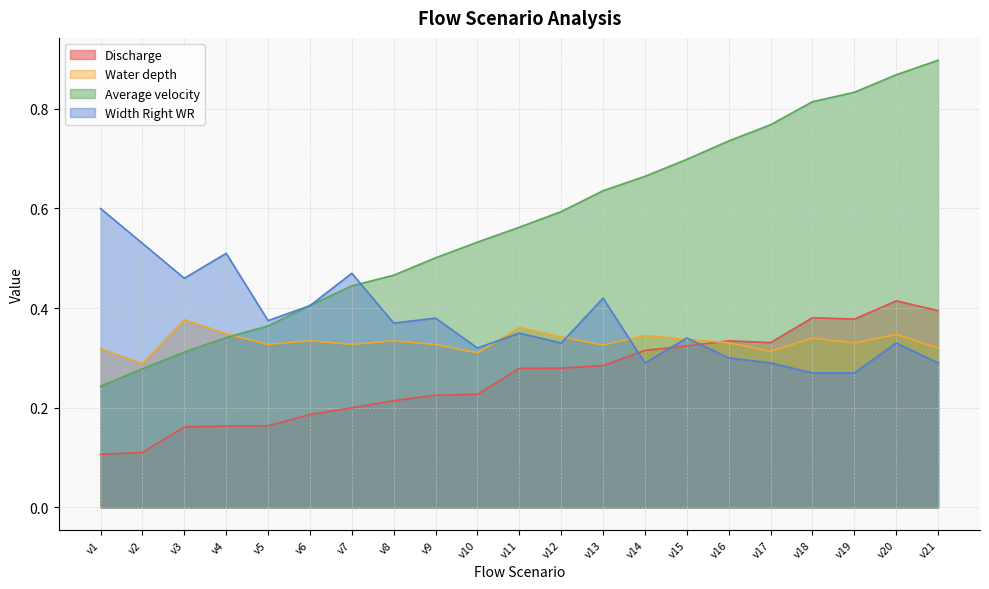

Reading right to left, extract all data points from this chart.

Discharge: v21=0.4	v20=0.4	v19=0.4	v18=0.4	v17=0.3	v16=0.3	v15=0.3	v14=0.3	v13=0.3	v12=0.3	v11=0.3	v10=0.2	v9=0.2	v8=0.2	v7=0.2	v6=0.2	v5=0.2	v4=0.2	v3=0.2	v2=0.1	v1=0.1
Water depth: v21=0.3	v20=0.3	v19=0.3	v18=0.3	v17=0.3	v16=0.3	v15=0.3	v14=0.3	v13=0.3	v12=0.3	v11=0.4	v10=0.3	v9=0.3	v8=0.3	v7=0.3	v6=0.3	v5=0.3	v4=0.3	v3=0.4	v2=0.3	v1=0.3
Average velocity: v21=0.9	v20=0.9	v19=0.8	v18=0.8	v17=0.8	v16=0.7	v15=0.7	v14=0.7	v13=0.6	v12=0.6	v11=0.6	v10=0.5	v9=0.5	v8=0.5	v7=0.4	v6=0.4	v5=0.4	v4=0.3	v3=0.3	v2=0.3	v1=0.2
Width Right WR: v21=0.3	v20=0.3	v19=0.3	v18=0.3	v17=0.3	v16=0.3	v15=0.3	v14=0.3	v13=0.4	v12=0.3	v11=0.3	v10=0.3	v9=0.4	v8=0.4	v7=0.5	v6=0.4	v5=0.4	v4=0.5	v3=0.5	v2=0.5	v1=0.6